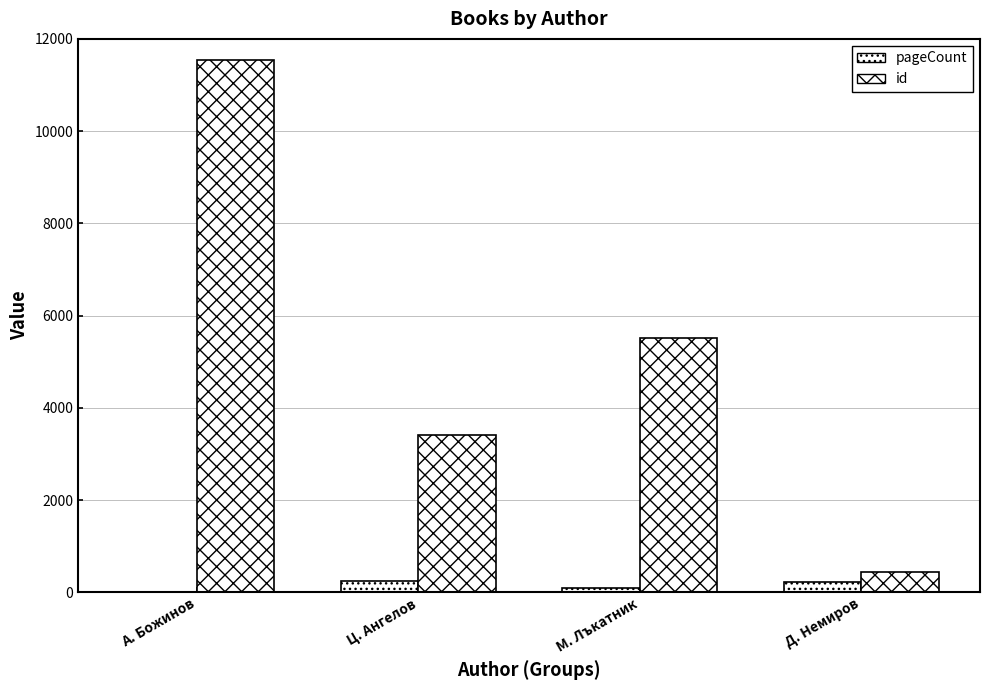

What is the label of the 3rd bar from the left?

М. Лъкатник